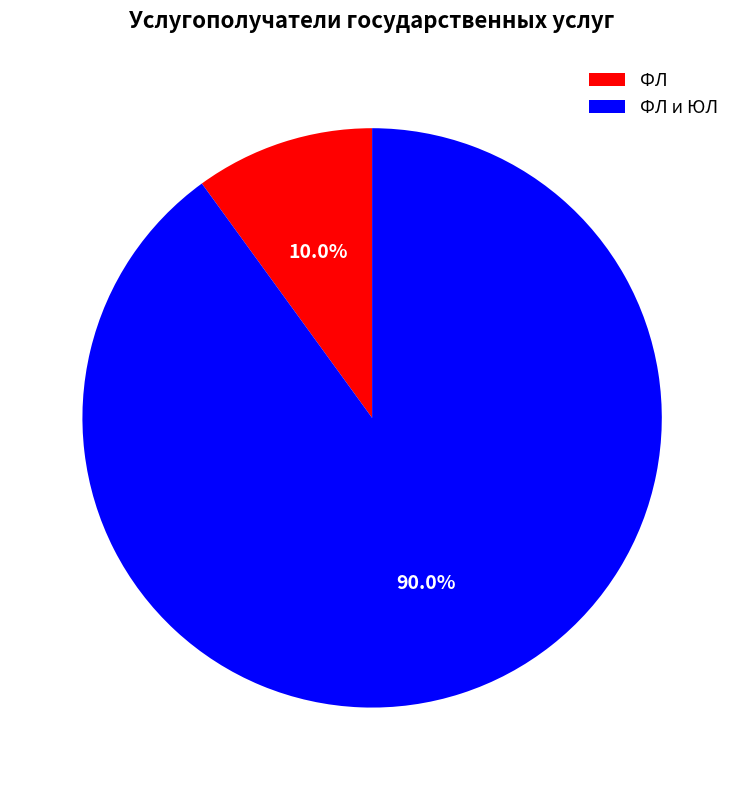

To the nearest percent, what is the combined percentage of ФЛ и ЮЛ and ФЛ?

100%